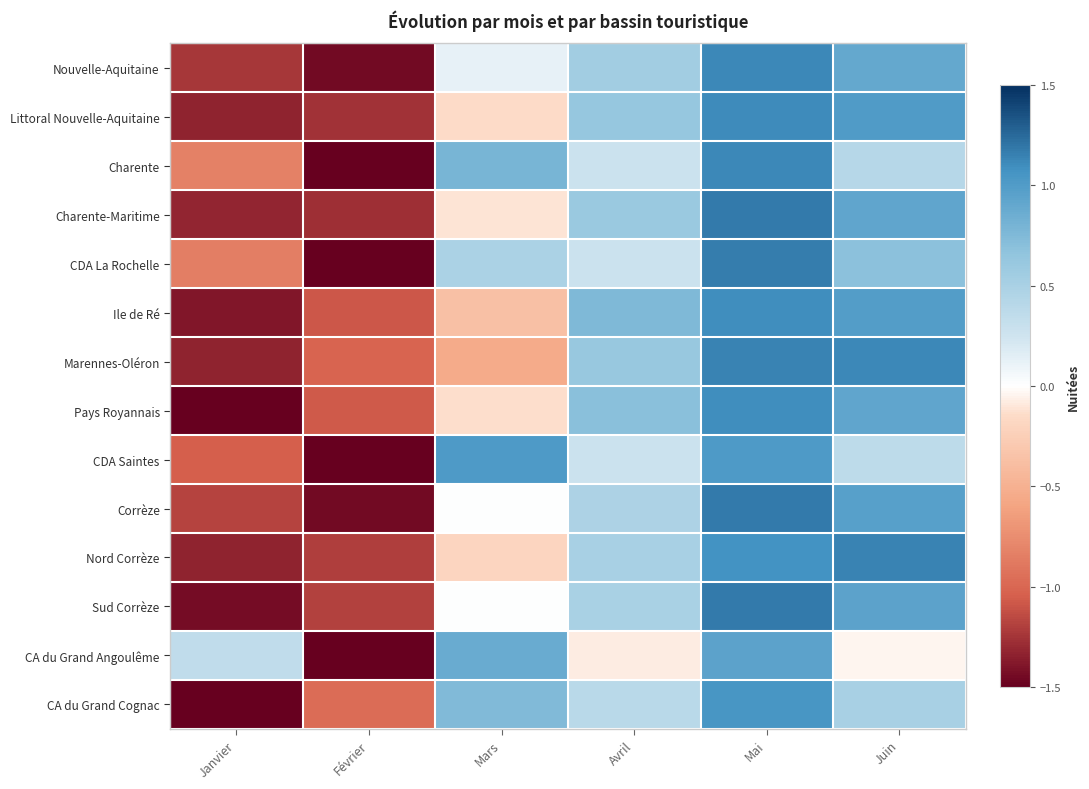

At Juin, list the series in order from largest to smallest.

Nord Corrèze, Marennes-Oléron, Littoral Nouvelle-Aquitaine, Ile de Ré, Corrèze, Sud Corrèze, Pays Royannais, Charente-Maritime, Nouvelle-Aquitaine, CDA La Rochelle, CA du Grand Cognac, Charente, CDA Saintes, CA du Grand Angoulême